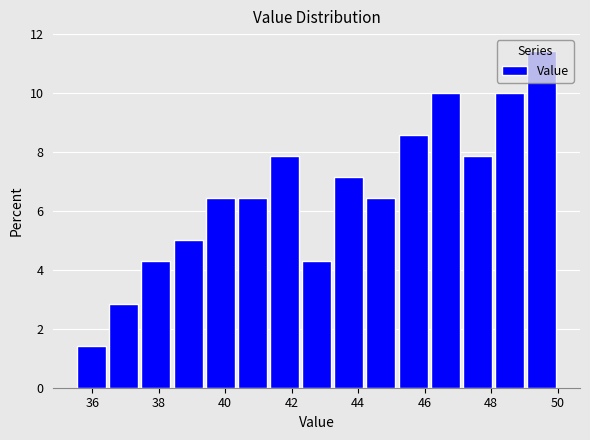

What is the height of the bar covering 42.2 to 43.2 on the x-axis? Neither the bar edges nor the heights are printed on the chart, so give them approximately, as read against the axes.

4.2